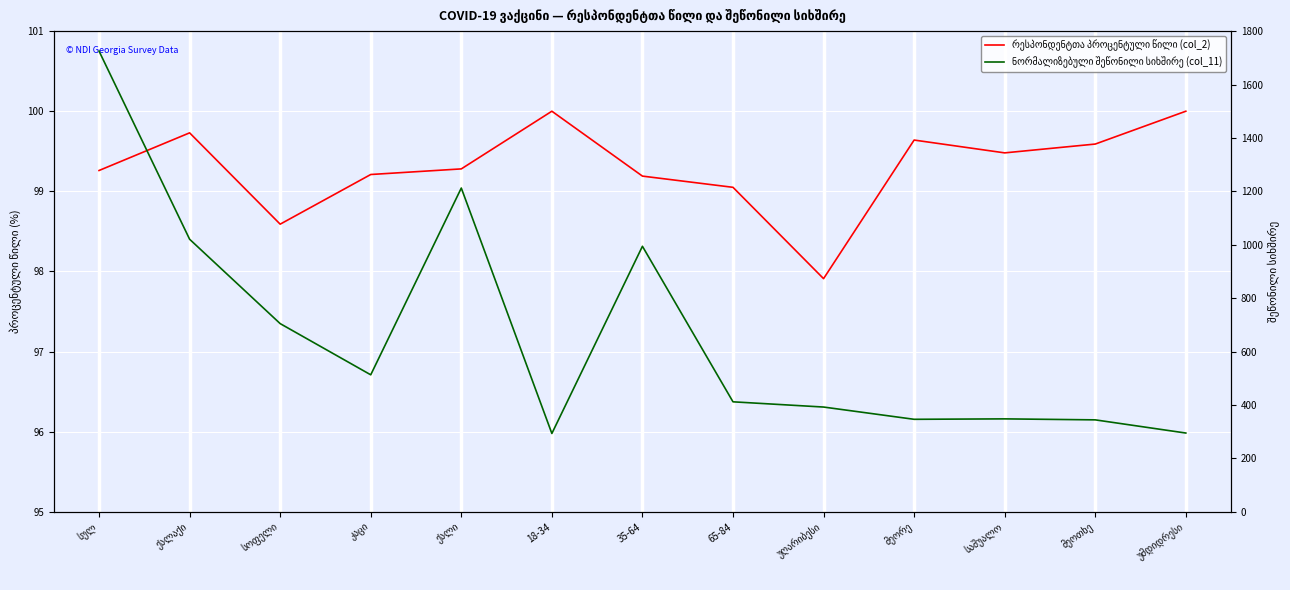

Between საშუალო and მეოთხე, which series saw the biggest shift?

ნორმალიზებული შეწონილი სიხშირე (col_11)